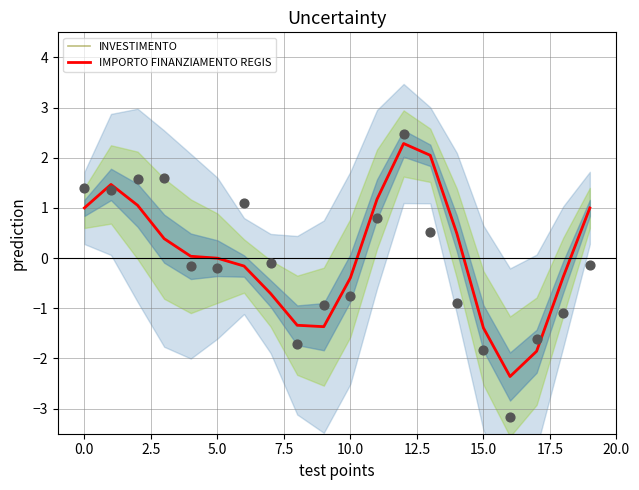

Is the value of INVESTIMENTO at 14 greater than the value of IMPORTO FINANZIAMENTO REGIS at 19?

No